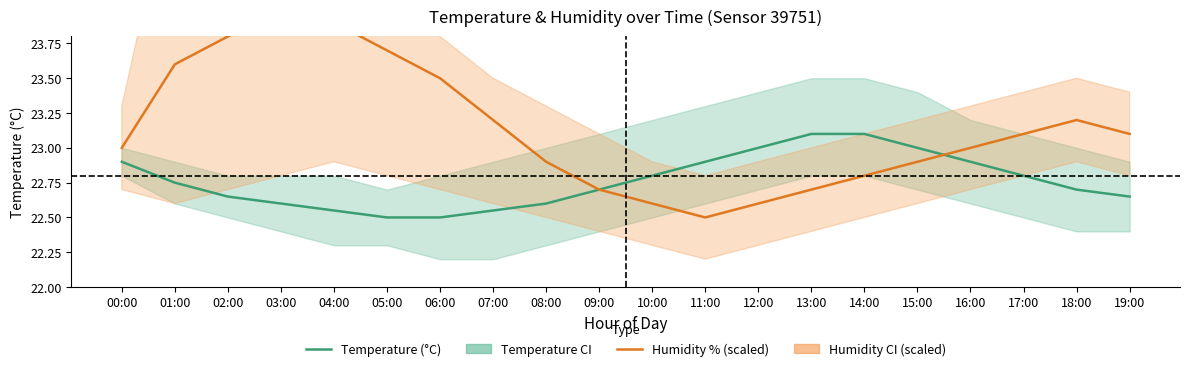

Rank the categories by Temperature (°C) value from lowest to highest.

05:00, 06:00, 04:00, 07:00, 03:00, 08:00, 02:00, 19:00, 09:00, 18:00, 01:00, 10:00, 17:00, 00:00, 11:00, 16:00, 12:00, 15:00, 13:00, 14:00